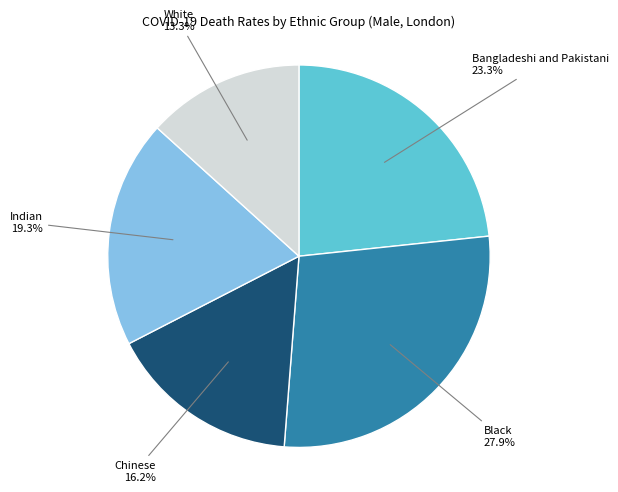

Is there a majority slice in this chart?

No